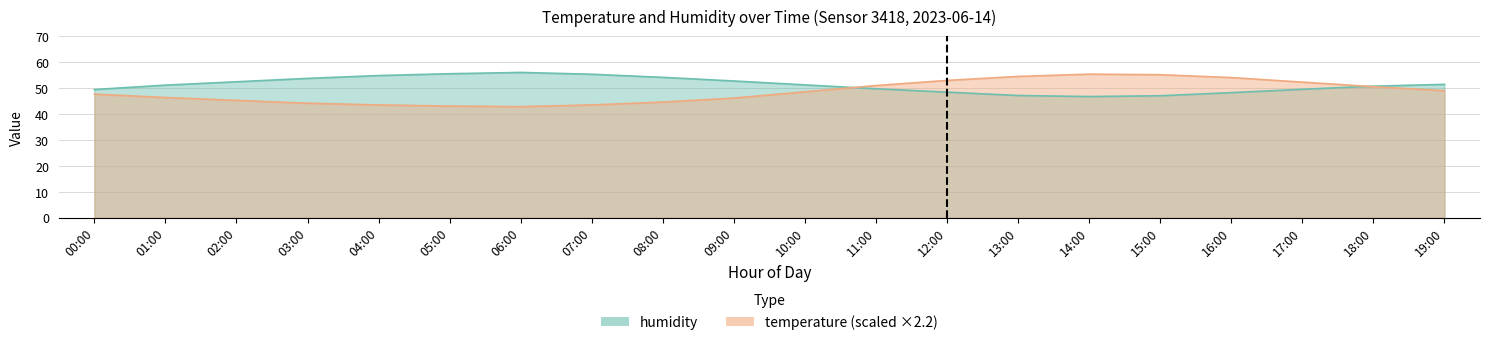

True or false: temperature has more than 2 points higher than both neighbors.

False